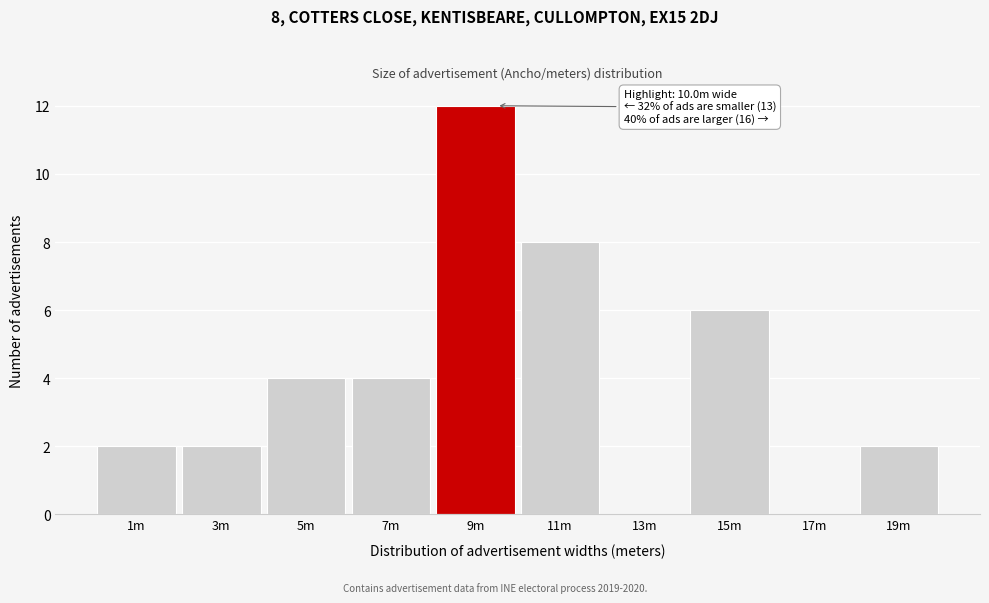

Reading left to right, transcribe all the data shown in this chart.

1m=2	3m=2	5m=4	7m=4	9m=12	11m=8	13m=0	15m=6	17m=0	19m=2